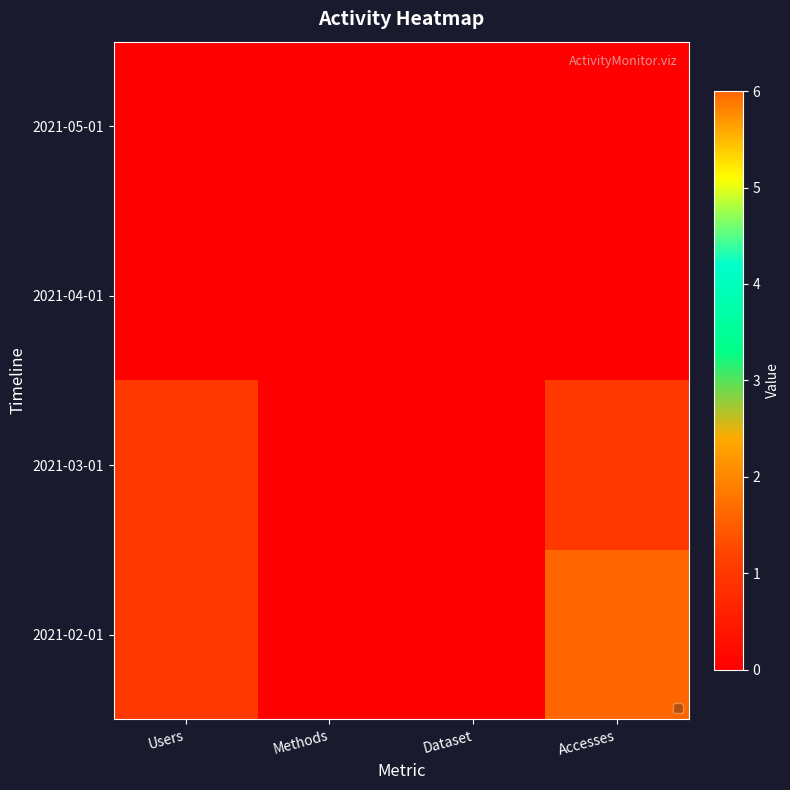

How many distinct data groups are displayed?

4